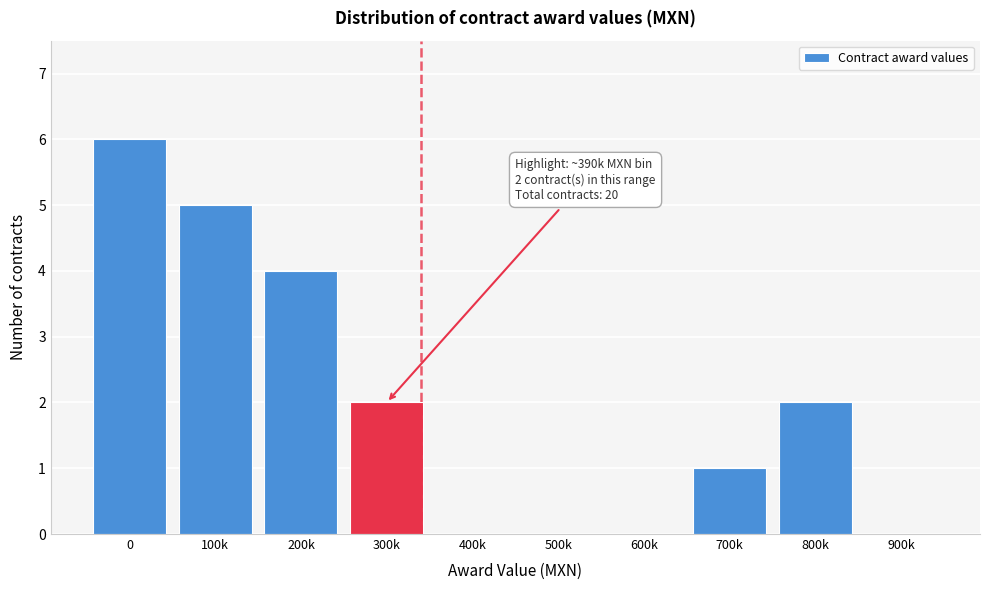

Reading left to right, transcribe all the data shown in this chart.

0=6	100k=5	200k=4	300k=2	400k=0	500k=0	600k=0	700k=1	800k=2	900k=0